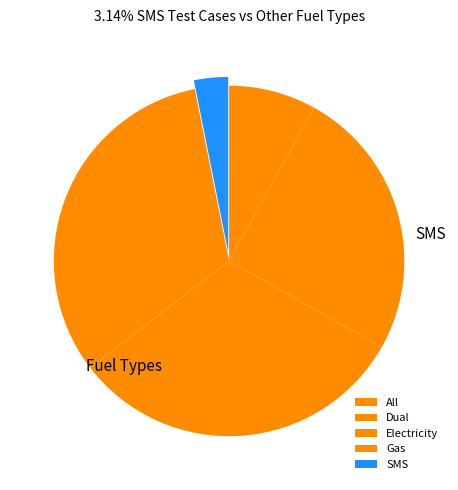

To the nearest percent, what is the average slice percentage?

20%